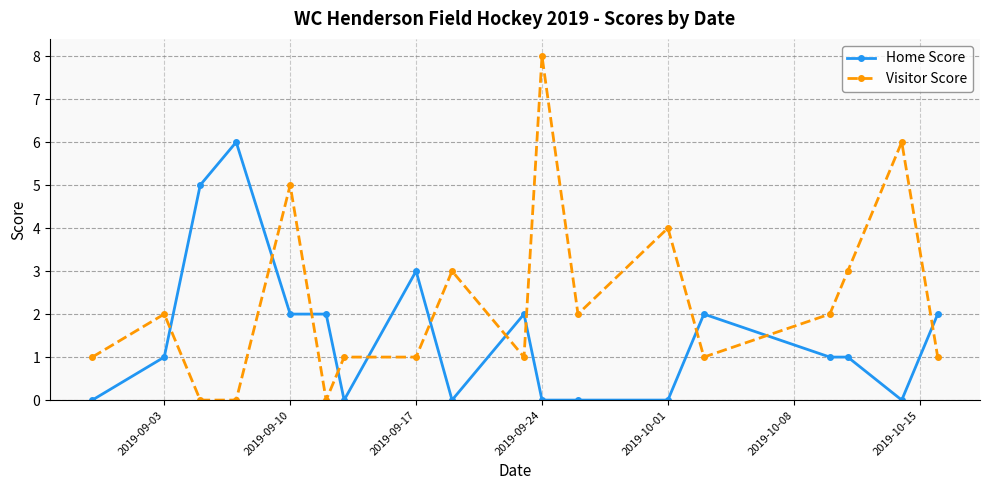

Count the number of data series in this chart.

2